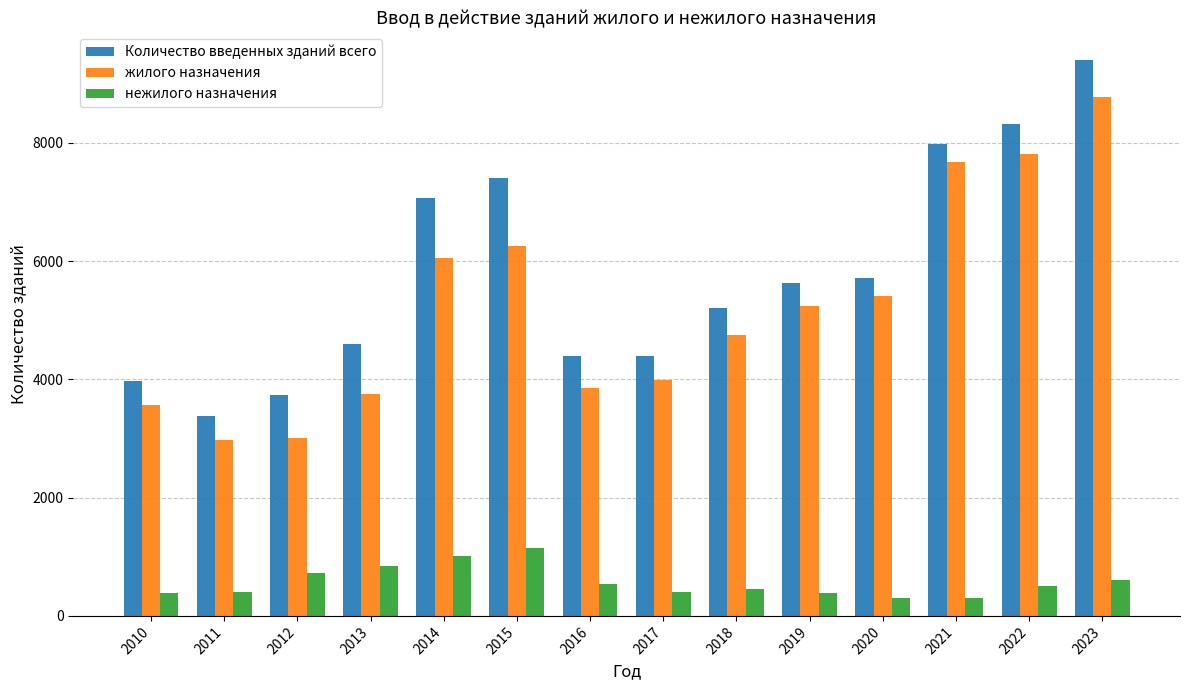

What is the maximum value shown in the chart?

9394